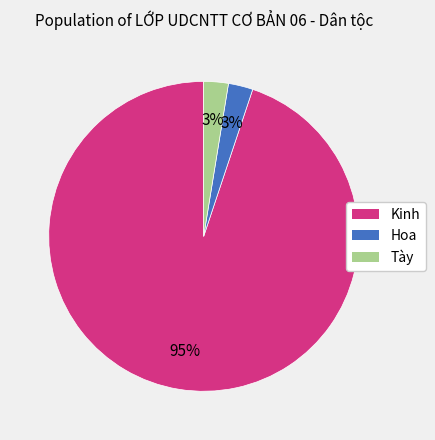

What is the largest slice in the pie chart?

Kinh